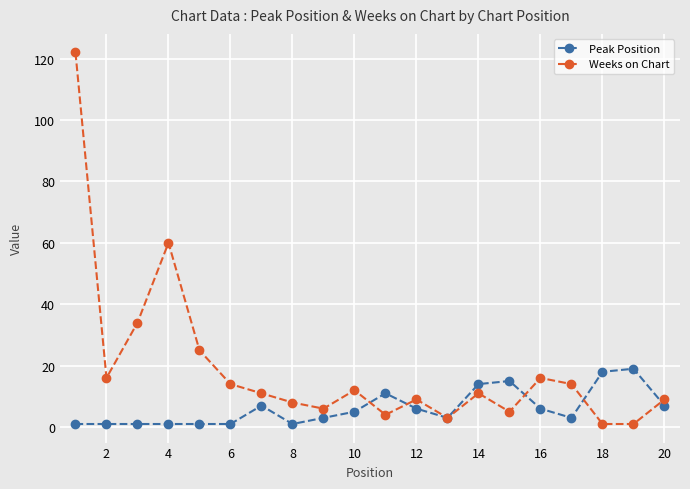

Count the number of categories in the chart.

20